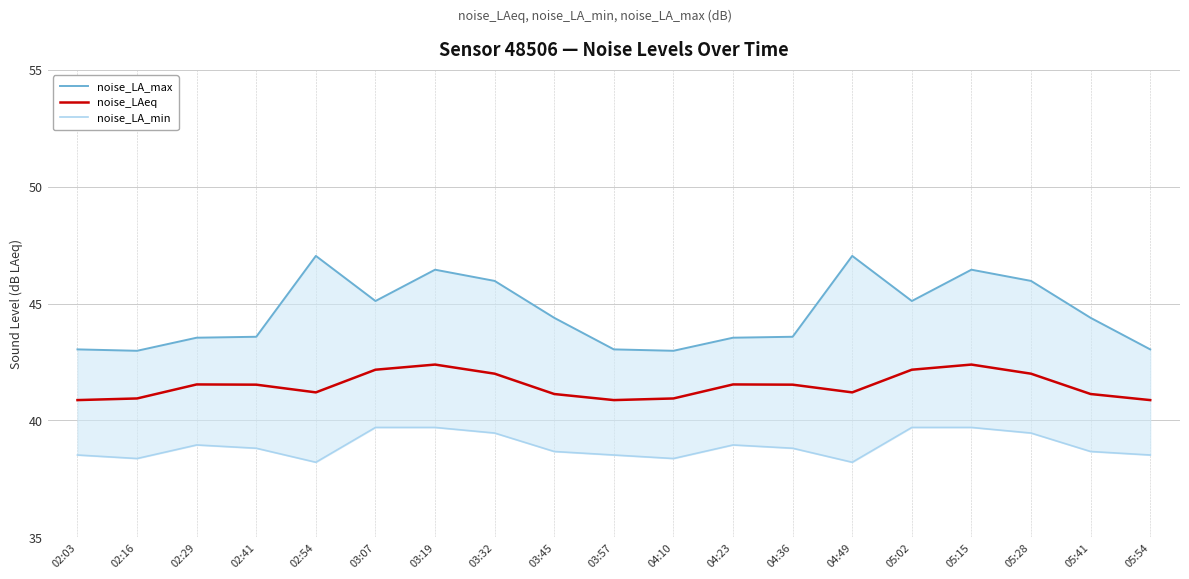

Which label corresponds to the largest value in the chart?

02:54